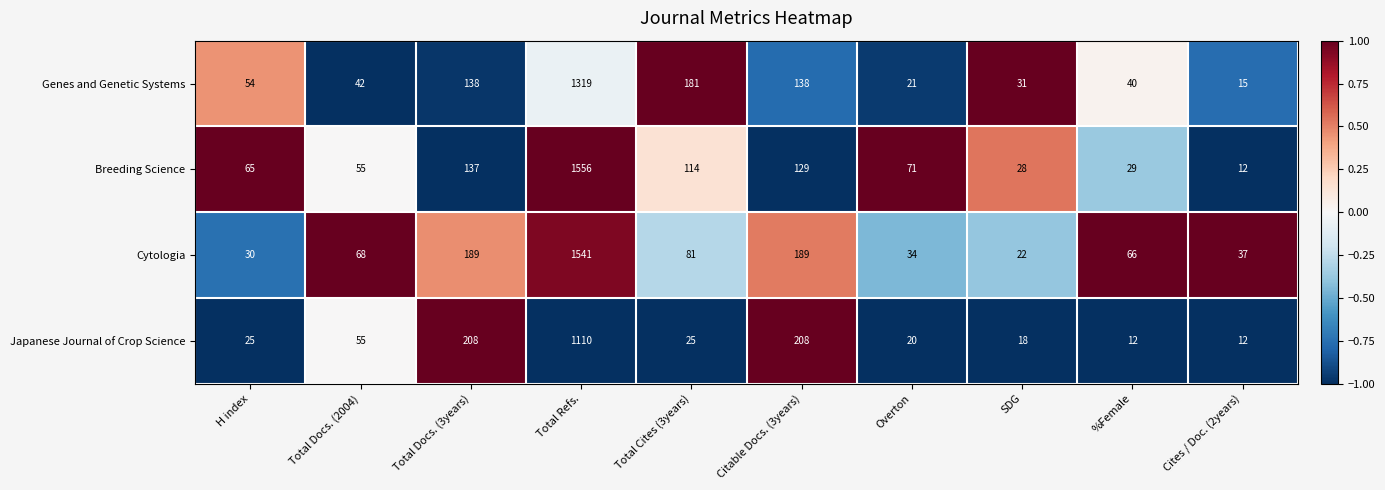

What is the total value across all series at SDG?

99